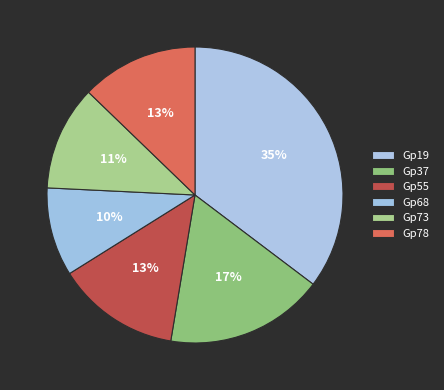

Count the number of slices in the pie.

6